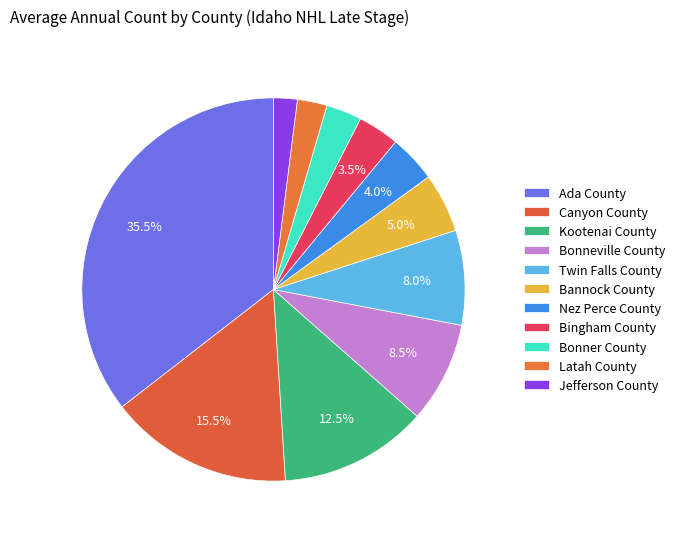

Is there any slice that represents more than half of the pie?

No